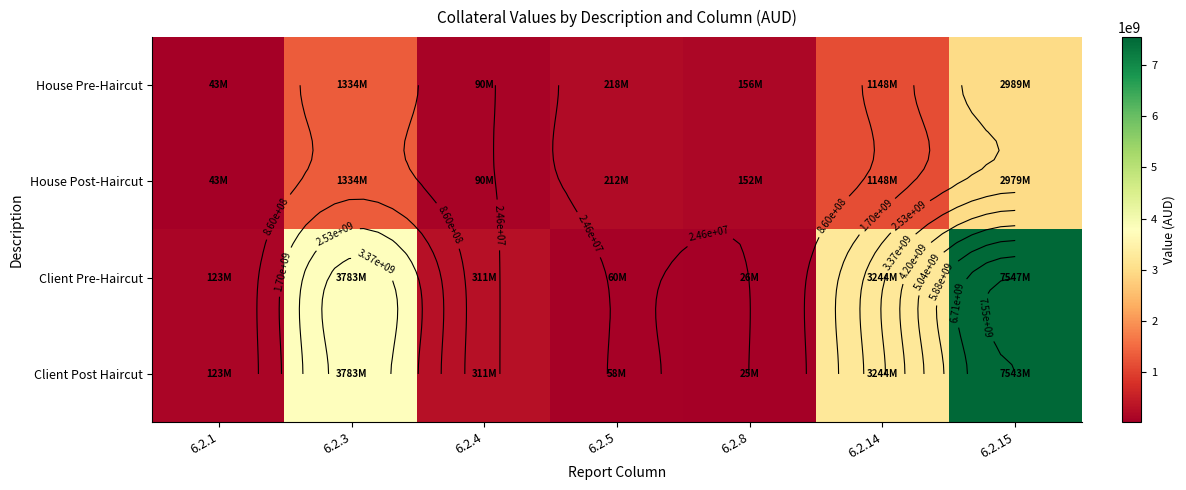

What is the total value across all series at 6.2.14?

8785824682